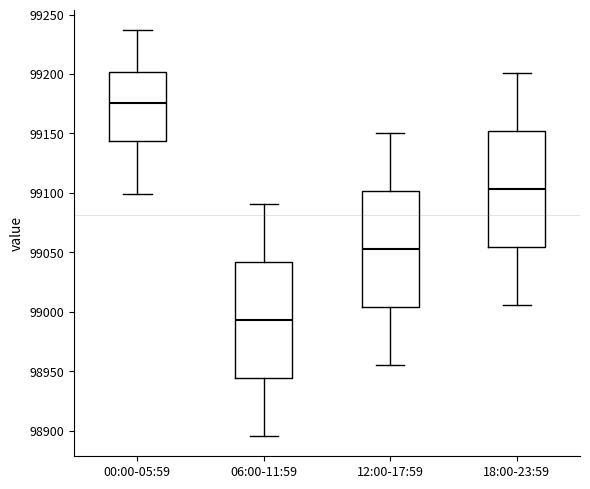

Reading left to right, transcribe this box plot: for each box, give where its median line is, the range the box spans, and where its two whiskers end, as read against the y-axis. The values are not printed on the chart, so give them approximately, as read against the axis.

00:00-05:59: median 99175, box 99145 to 99200, whiskers 99100 to 99235
06:00-11:59: median 98995, box 98945 to 99040, whiskers 98895 to 99090
12:00-17:59: median 99055, box 99005 to 99100, whiskers 98955 to 99150
18:00-23:59: median 99105, box 99055 to 99150, whiskers 99005 to 99200